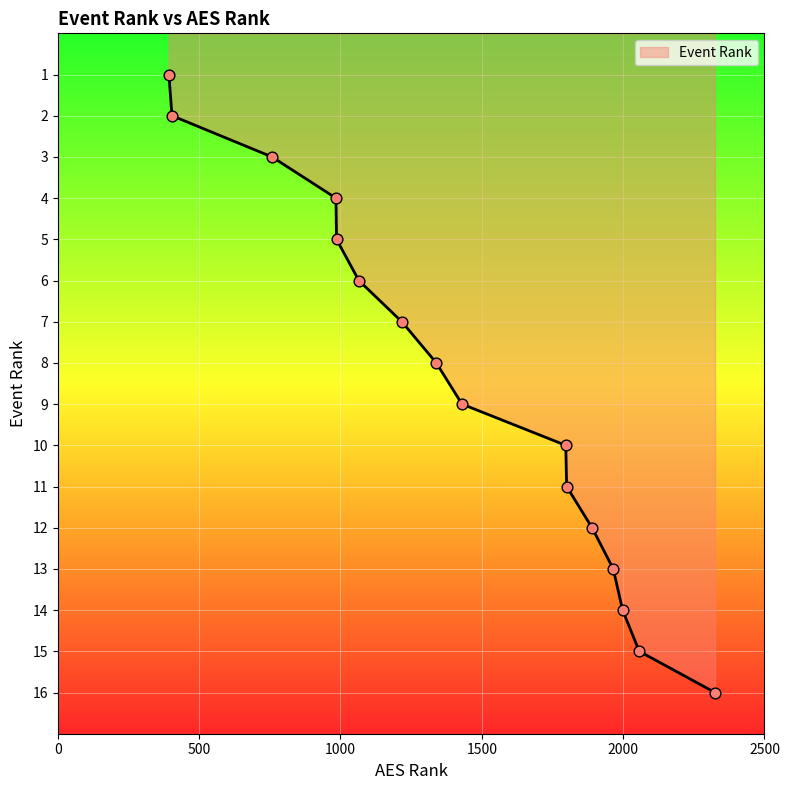

What is the greatest value displayed?

16